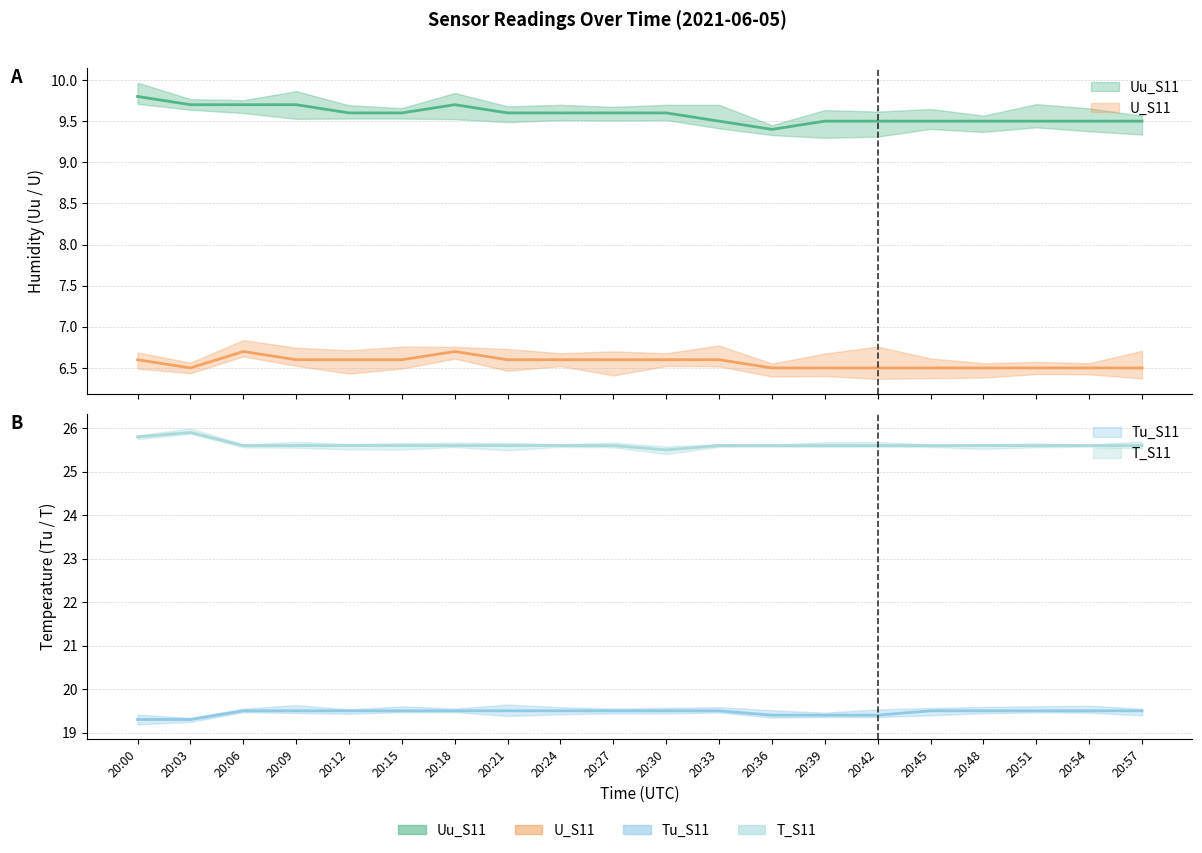

True or false: T_S11 and Uu_S11 intersect in this chart.

False